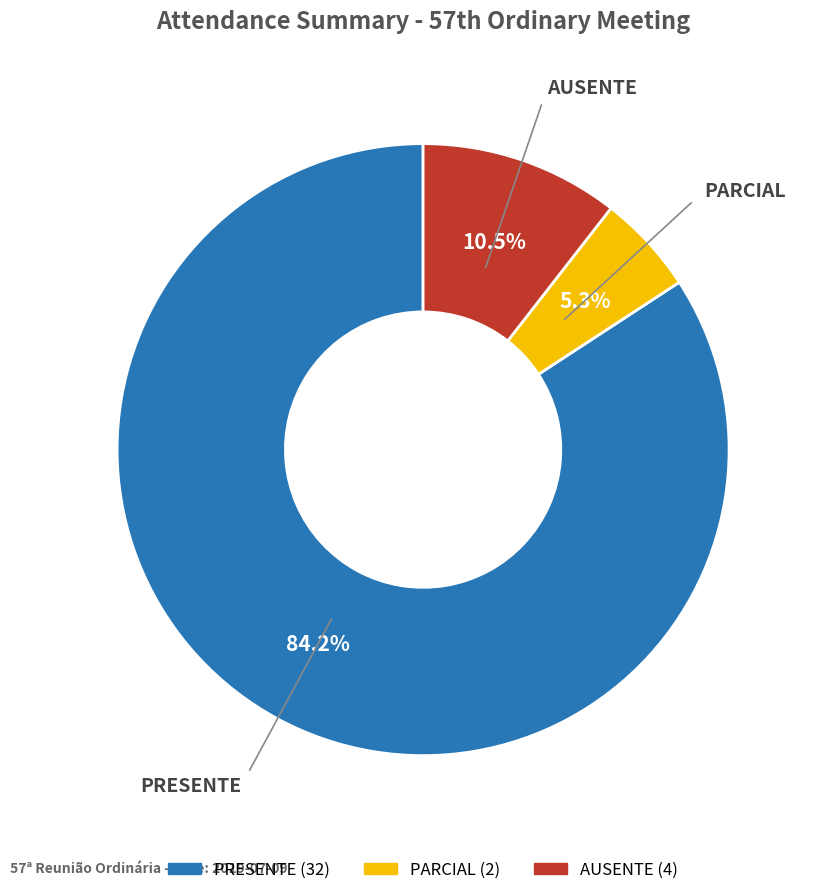

Does any single category account for the majority?

Yes